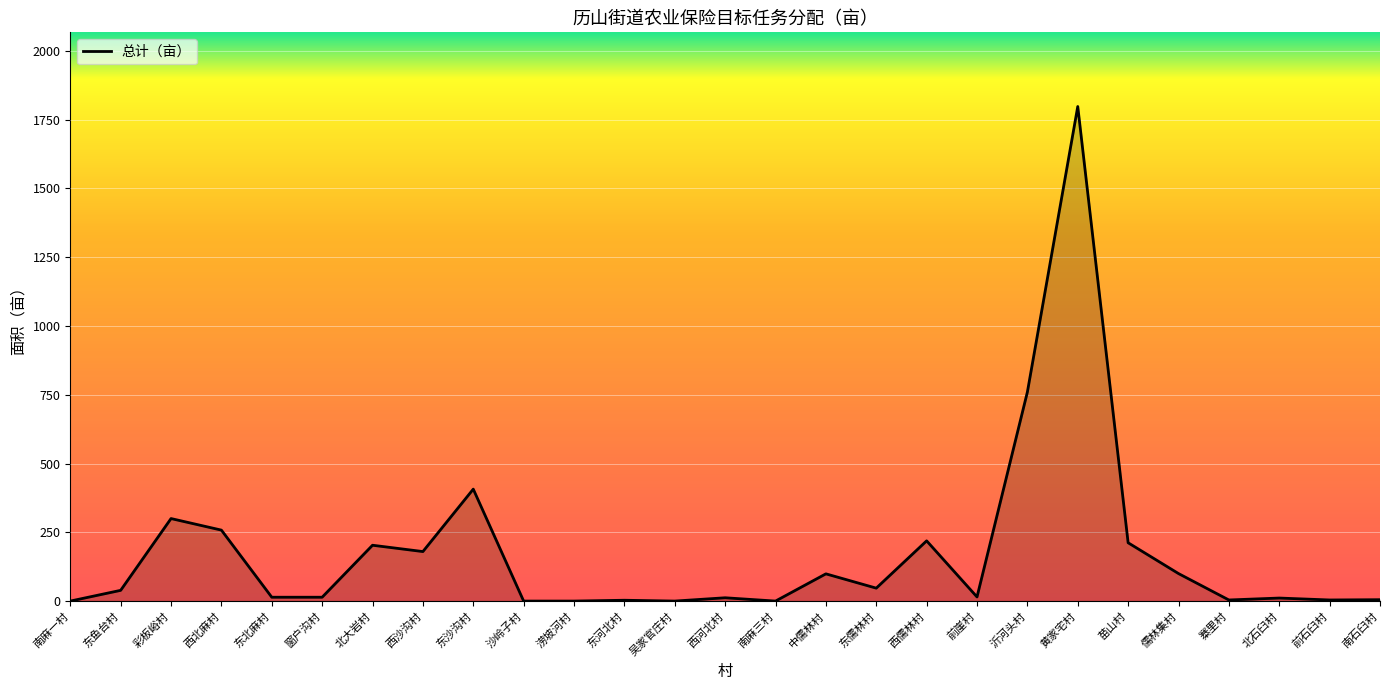

The value at 窗户沟村 is 14. True or false?

True